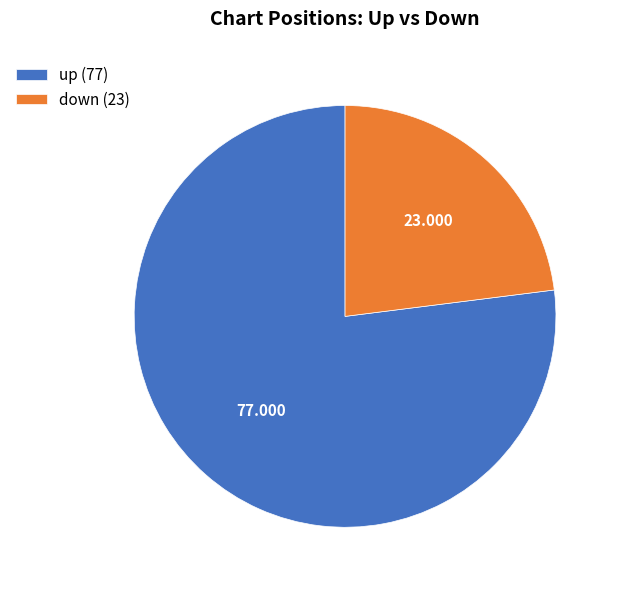

Combined, do up and down account for over 50%?

Yes